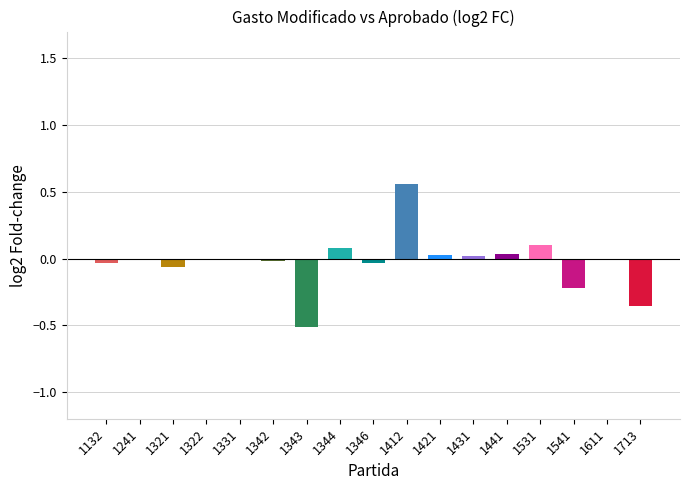

Is it true that the value at 1322 is 0.0?

True